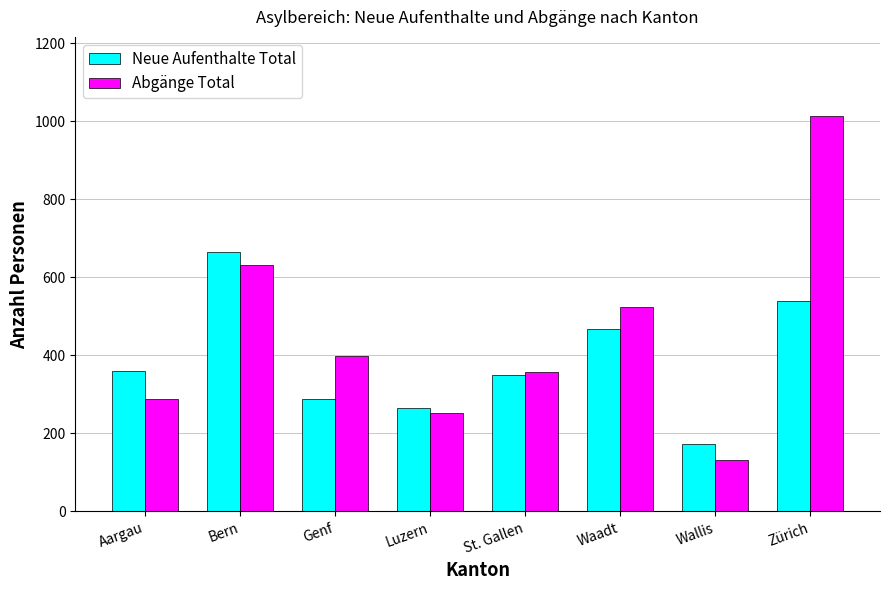

At Bern, list the series in order from largest to smallest.

Neue Aufenthalte Total, Abgänge Total